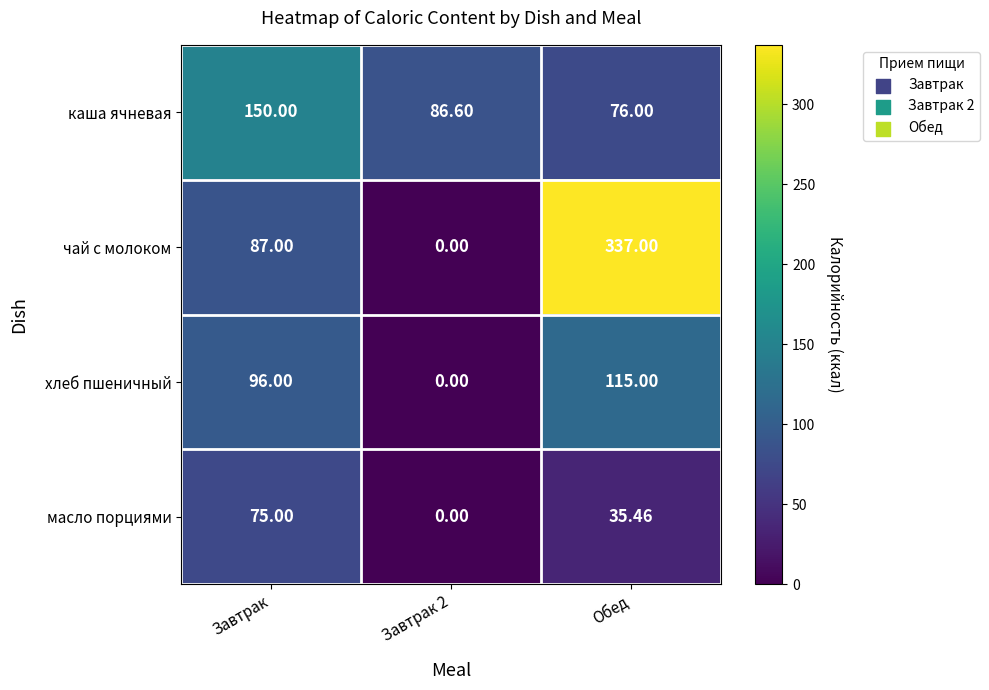

Count the number of data series in this chart.

4